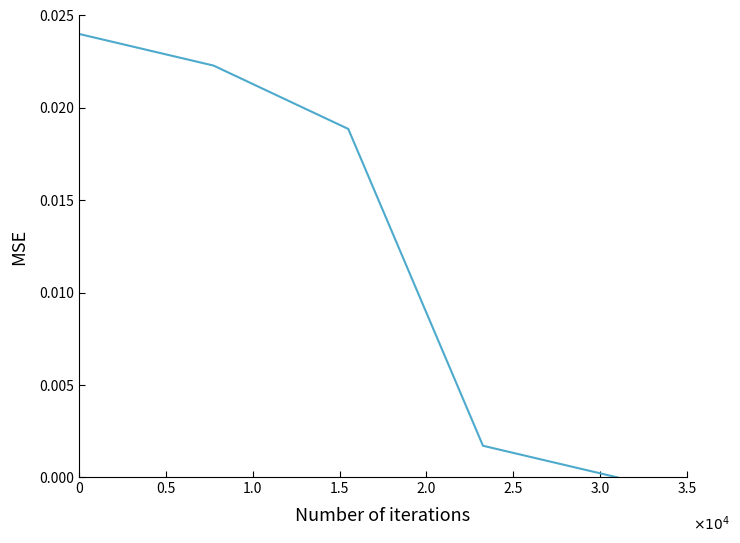

True or false: the data has more than 1 interior local peaks.

False